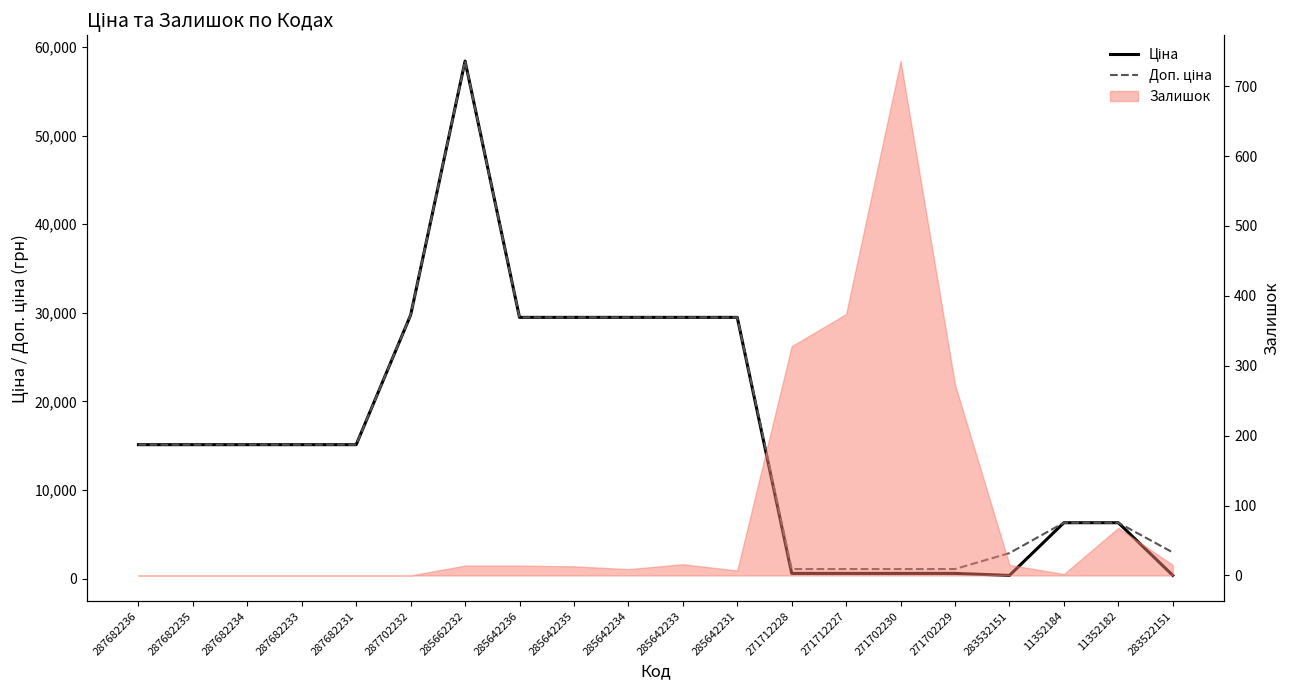

What is the difference between the Доп. ціна values at 285662232 and 11352184?

52117.8